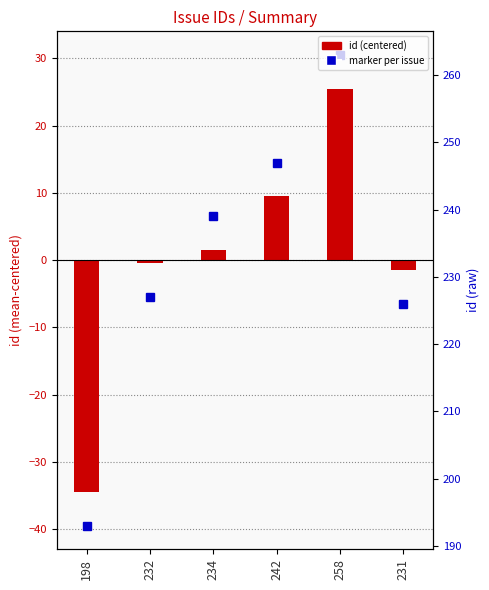

Does the chart contain stacked bars?

No